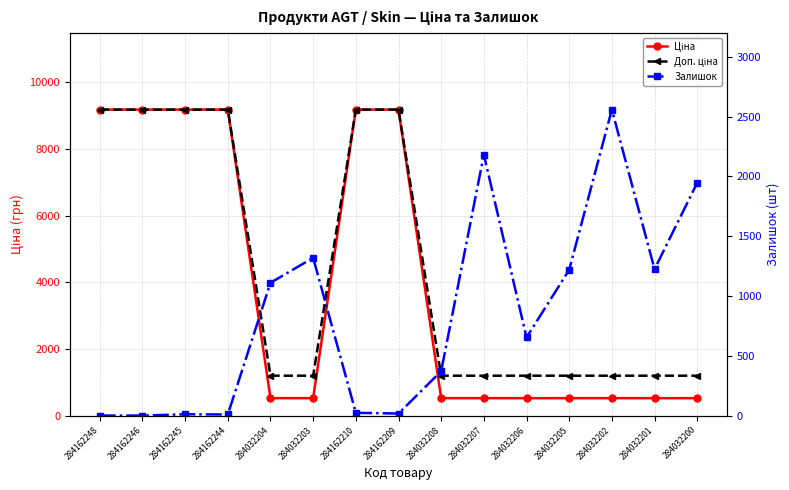

The value of Залишок at 284032206 is 377.7. True or false?

False